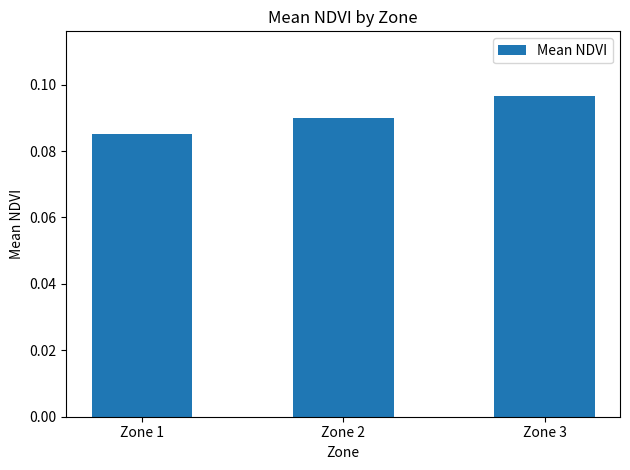

Which label corresponds to the largest value in the chart?

Zone 3